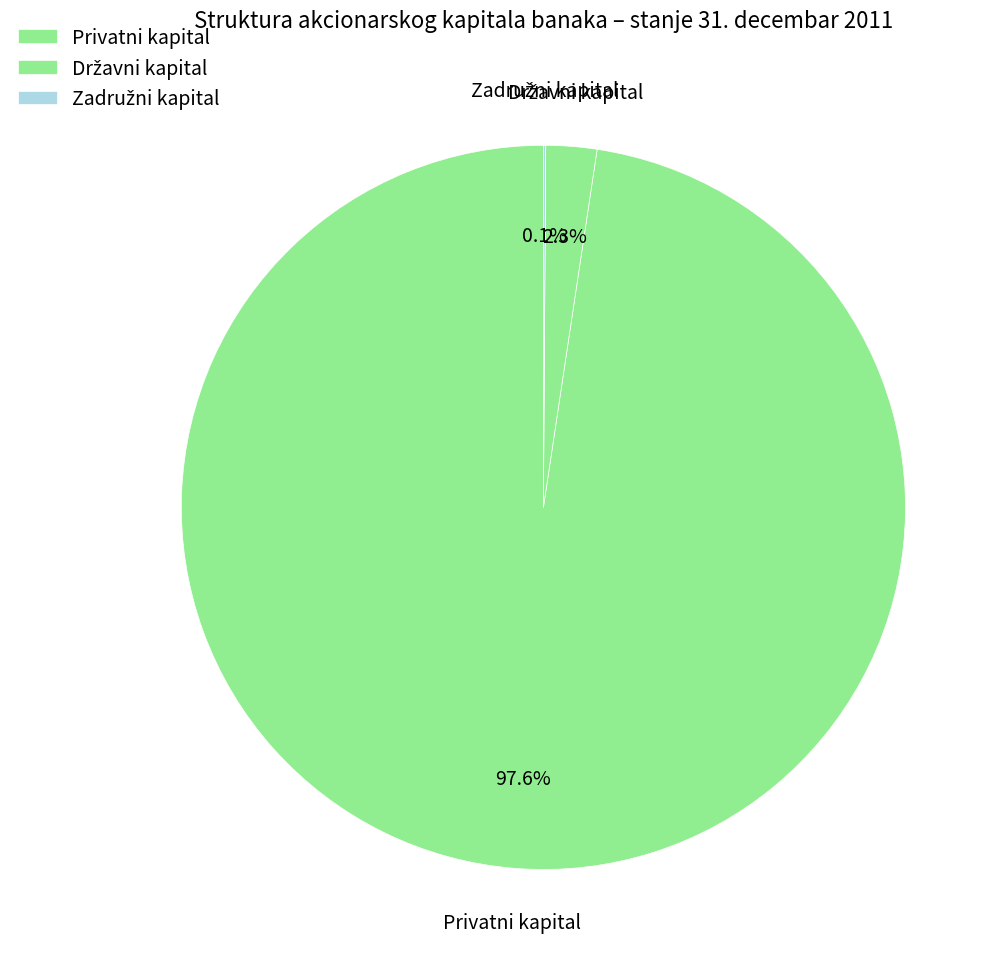

Which slice is the smallest?

Zadružni kapital